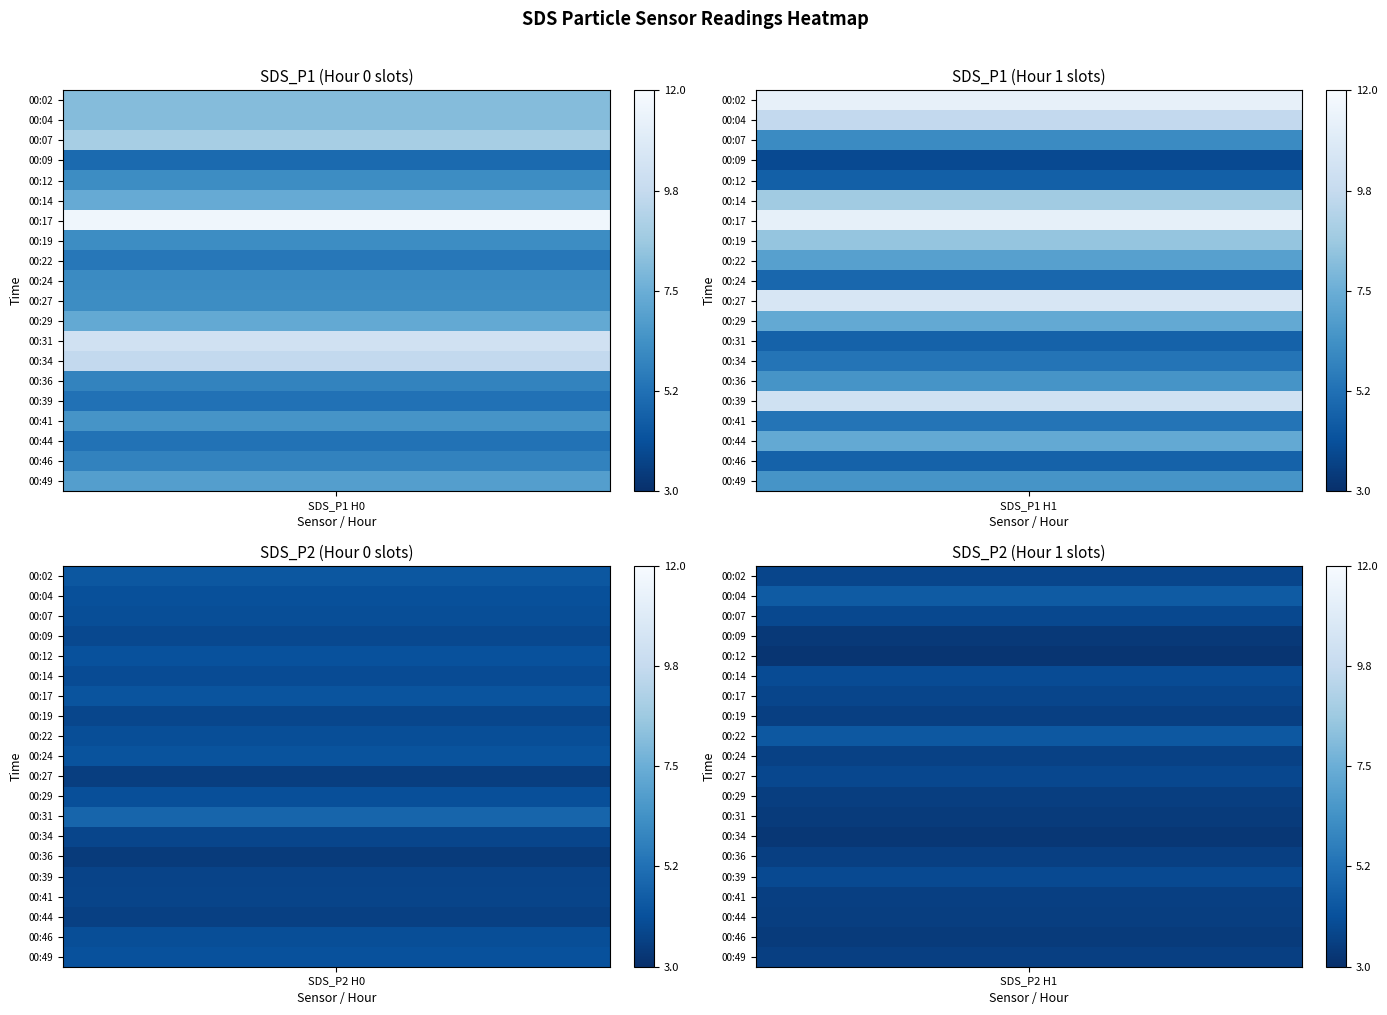

What is the total value across all series at 0?

27.5